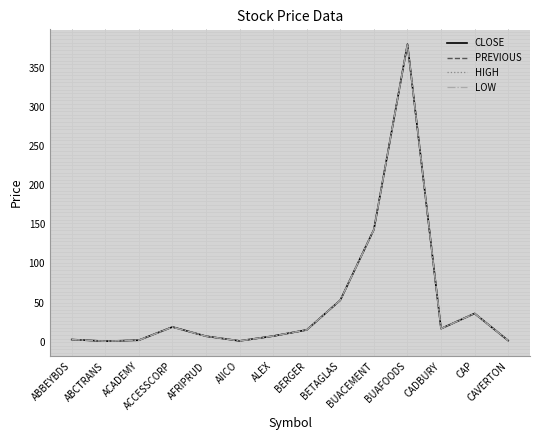

Is the value of LOW at ACCESSCORP greater than the value of PREVIOUS at AIICO?

Yes